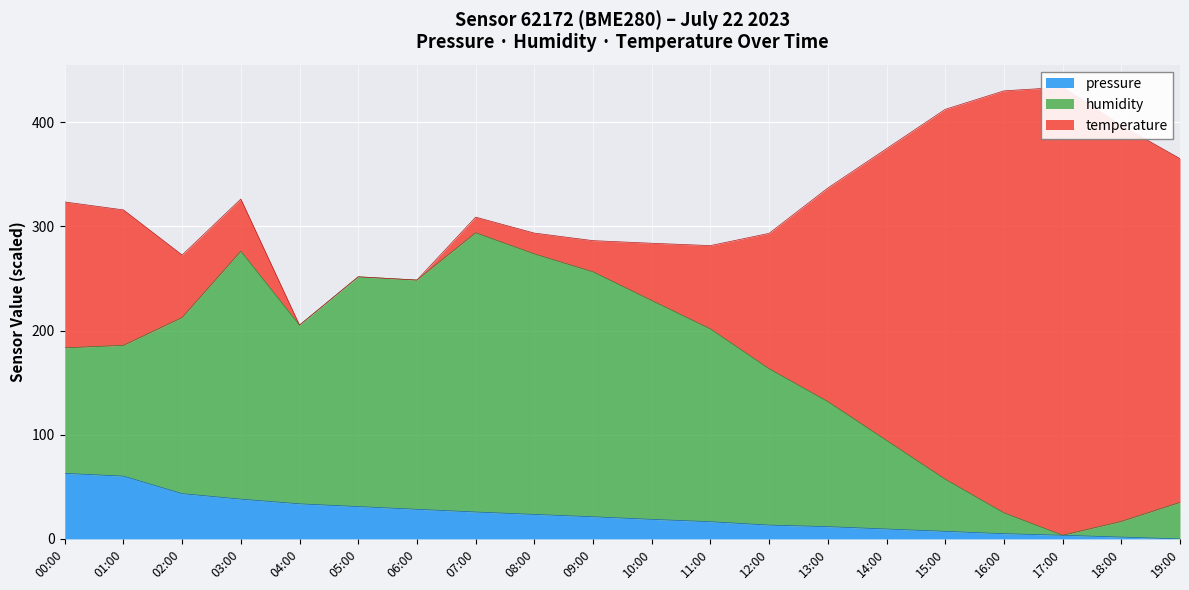

What position from the left is 00:00?

1